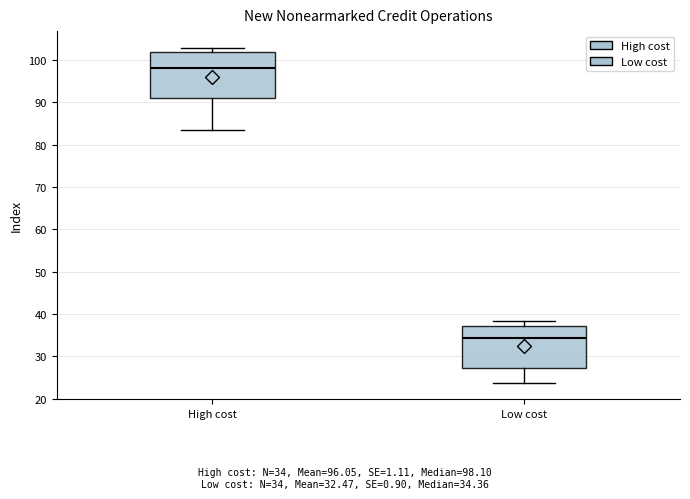

Reading left to right, read every box against the y-axis: the position of its median line, the range the box covers, and the ends of its whiskers. The values are not printed on the chart, so give them approximately, as read against the axis.

High cost: median 98, box 91 to 102, whiskers 84 to 103
Low cost: median 34, box 27 to 37, whiskers 24 to 38